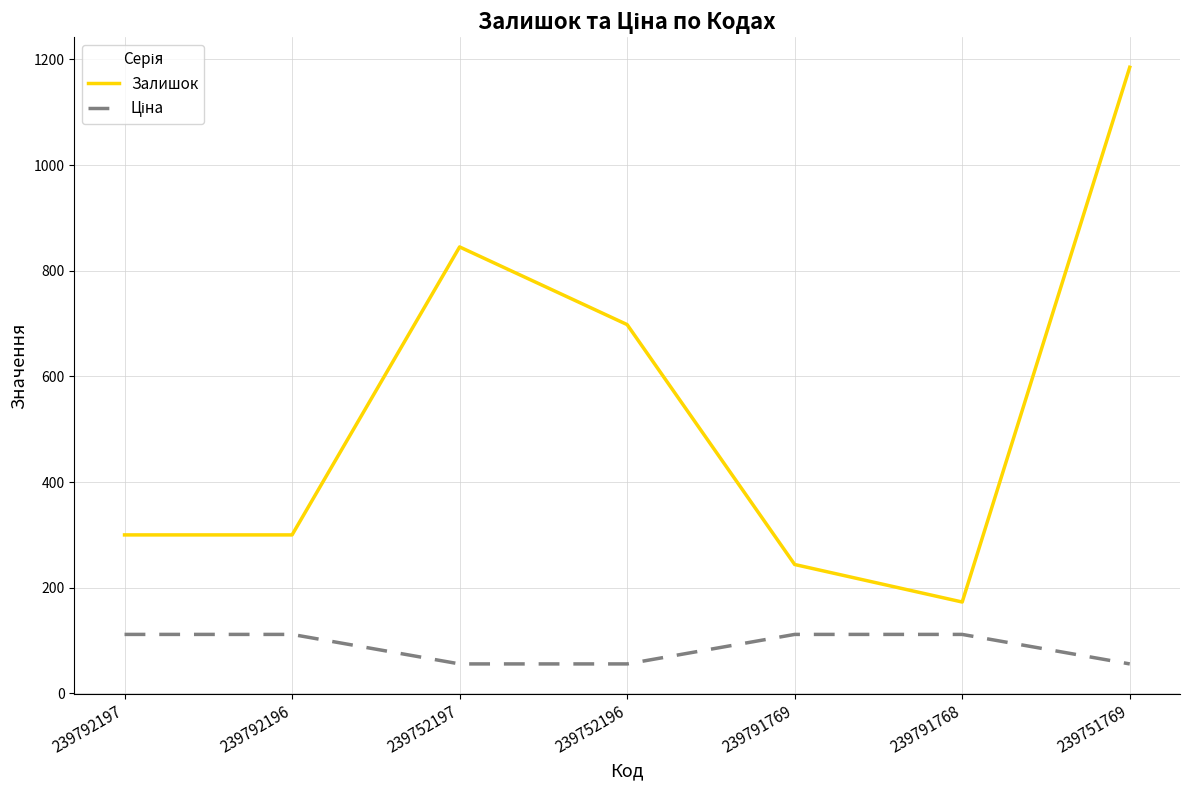

What is the difference between the Залишок values at 239751769 and 239791769?

941.0